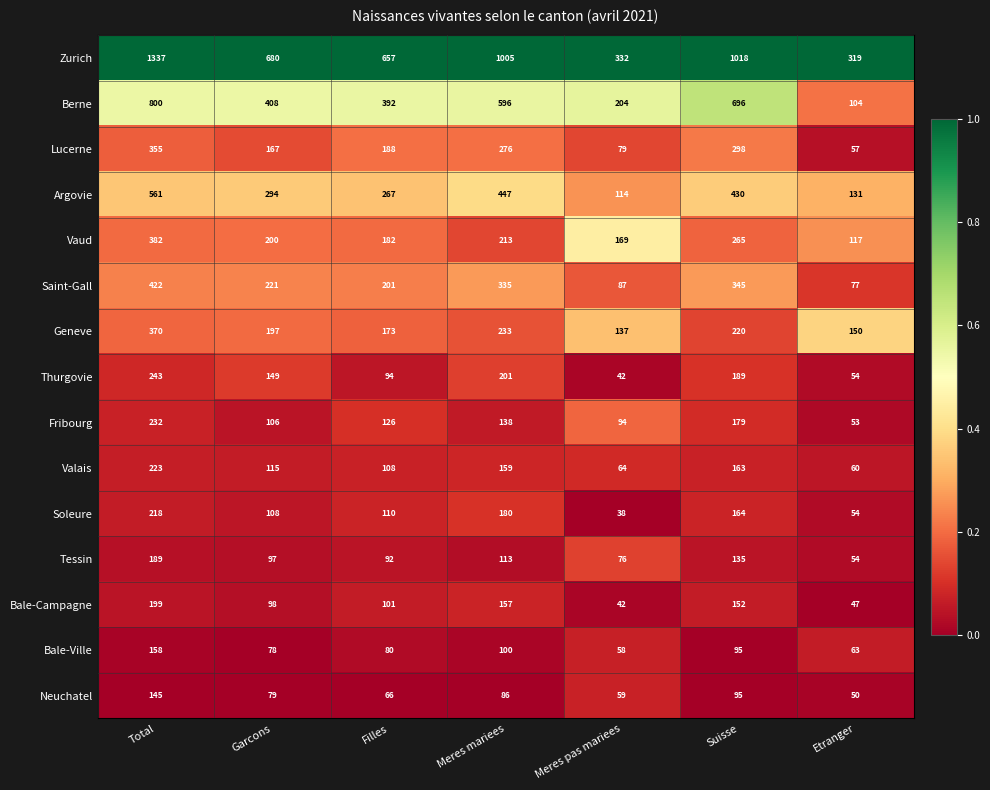

Where does the Bale-Campagne series first go above 101?

Total